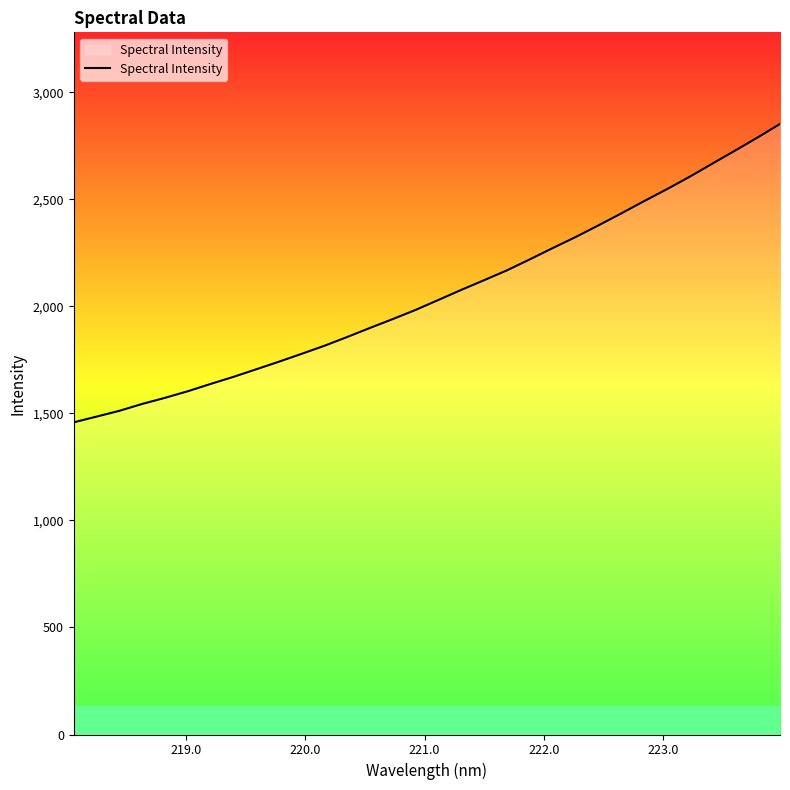

What is the sum of all values?

65899.7